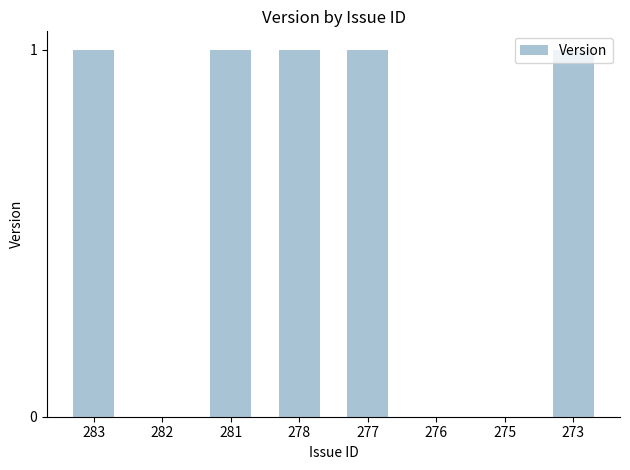

What is the sum of all values?

5